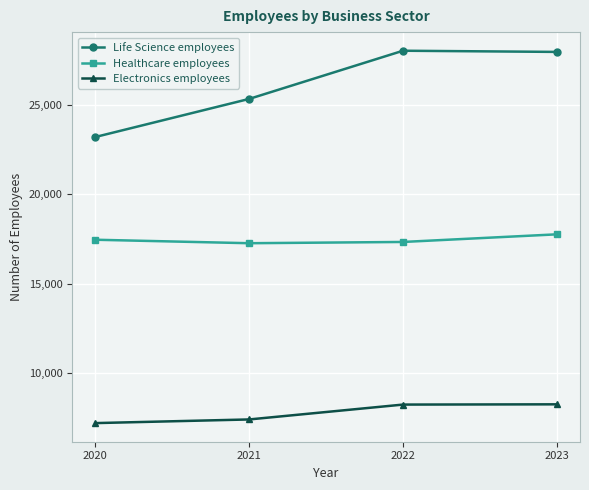

The Electronics employees series shows 1700 at 2021. True or false?

False